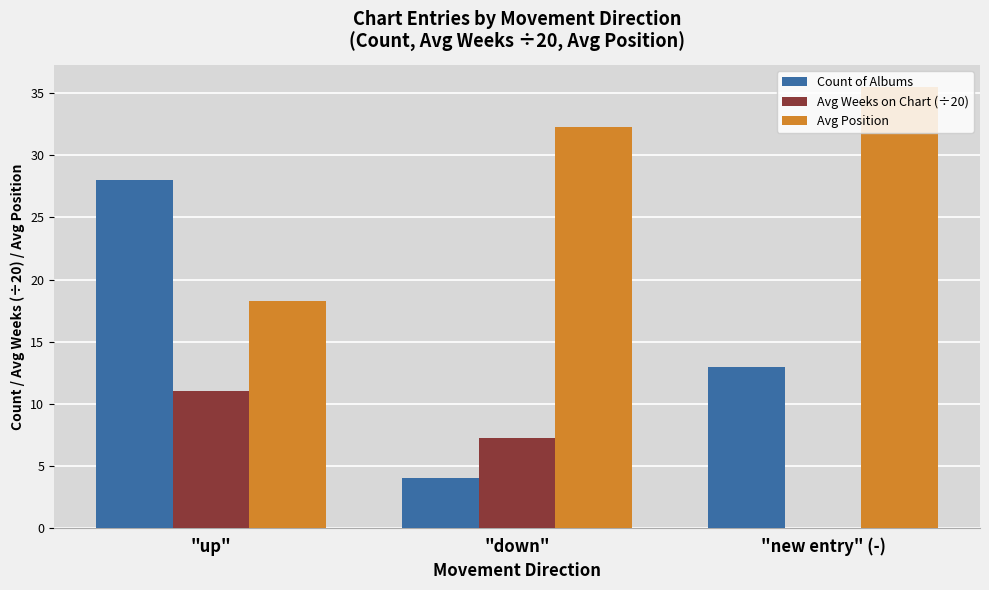

What value does the Avg Position series have at "down"?

32.3